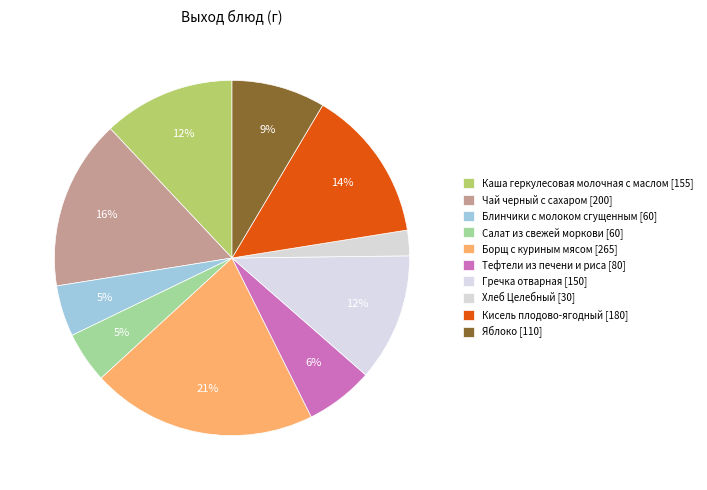

How many segments does this pie chart have?

10